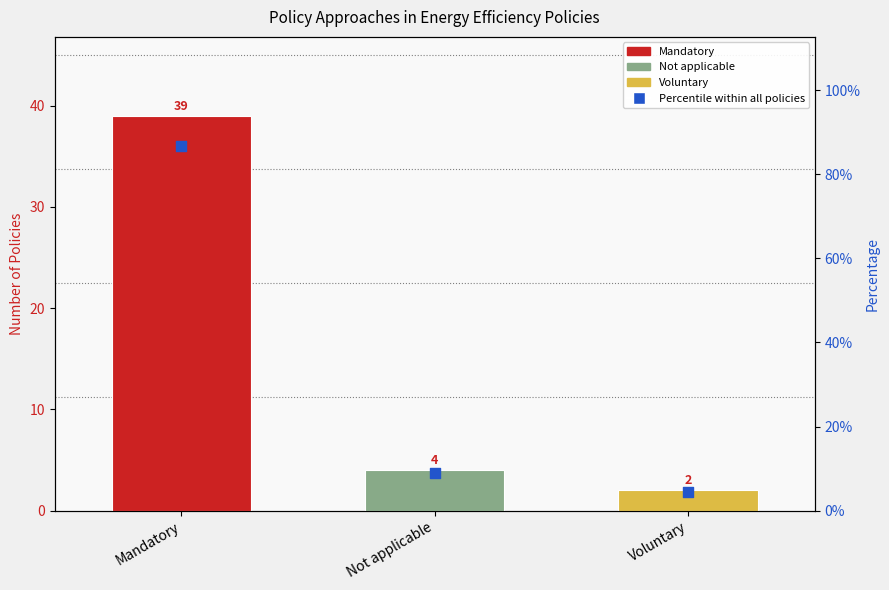

What is the ratio of the value at Mandatory to the value at Not applicable?

9.8